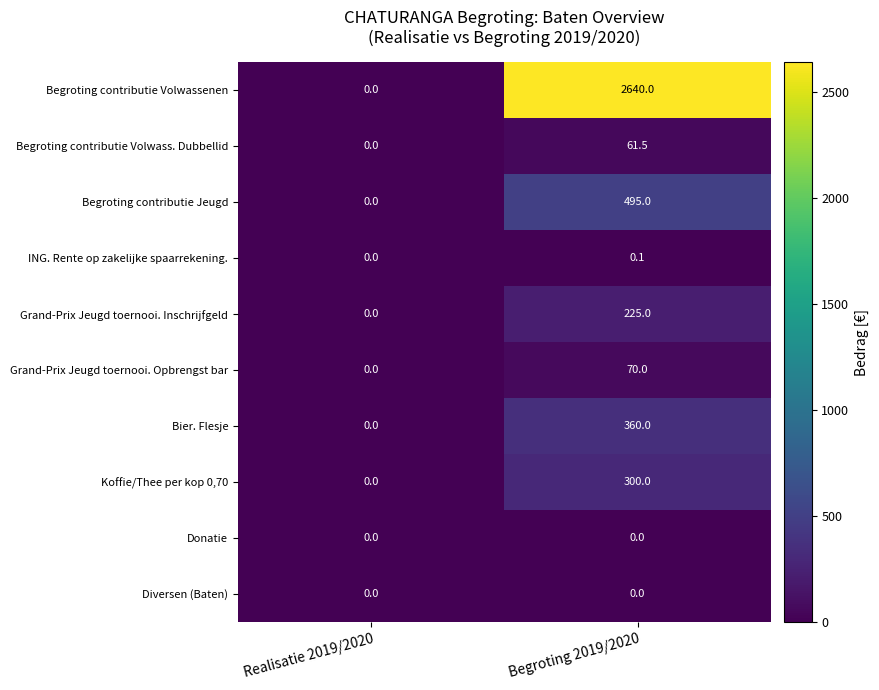

Where is Koffie/Thee per kop 0,70 nearest to the value 150?

Realisatie 2019/2020